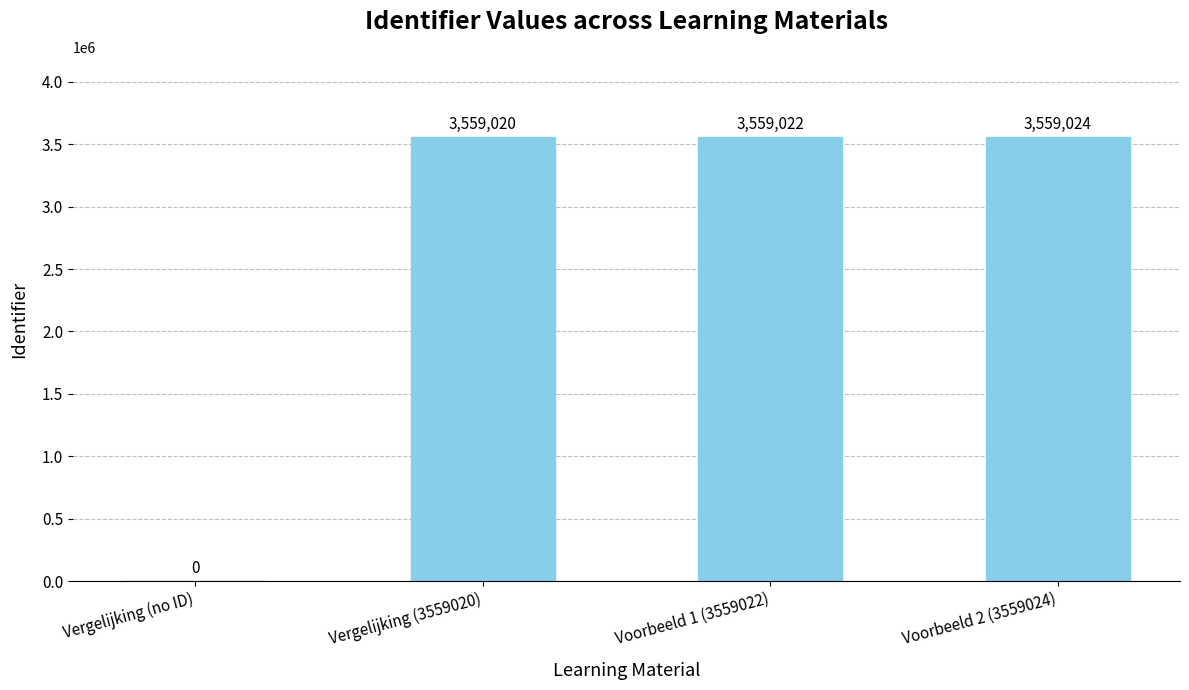

Count the number of data series in this chart.

1